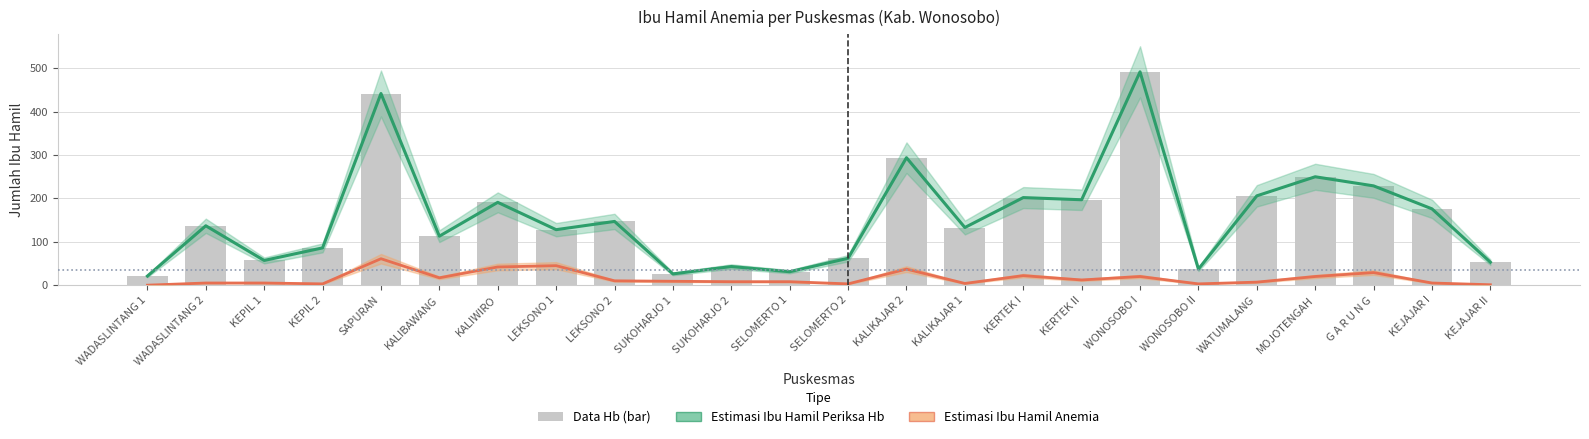

What is the difference between the Jumlah Ibu Hamil Anemia values at SUKOHARJO 2 and SUKOHARJO 1?

1